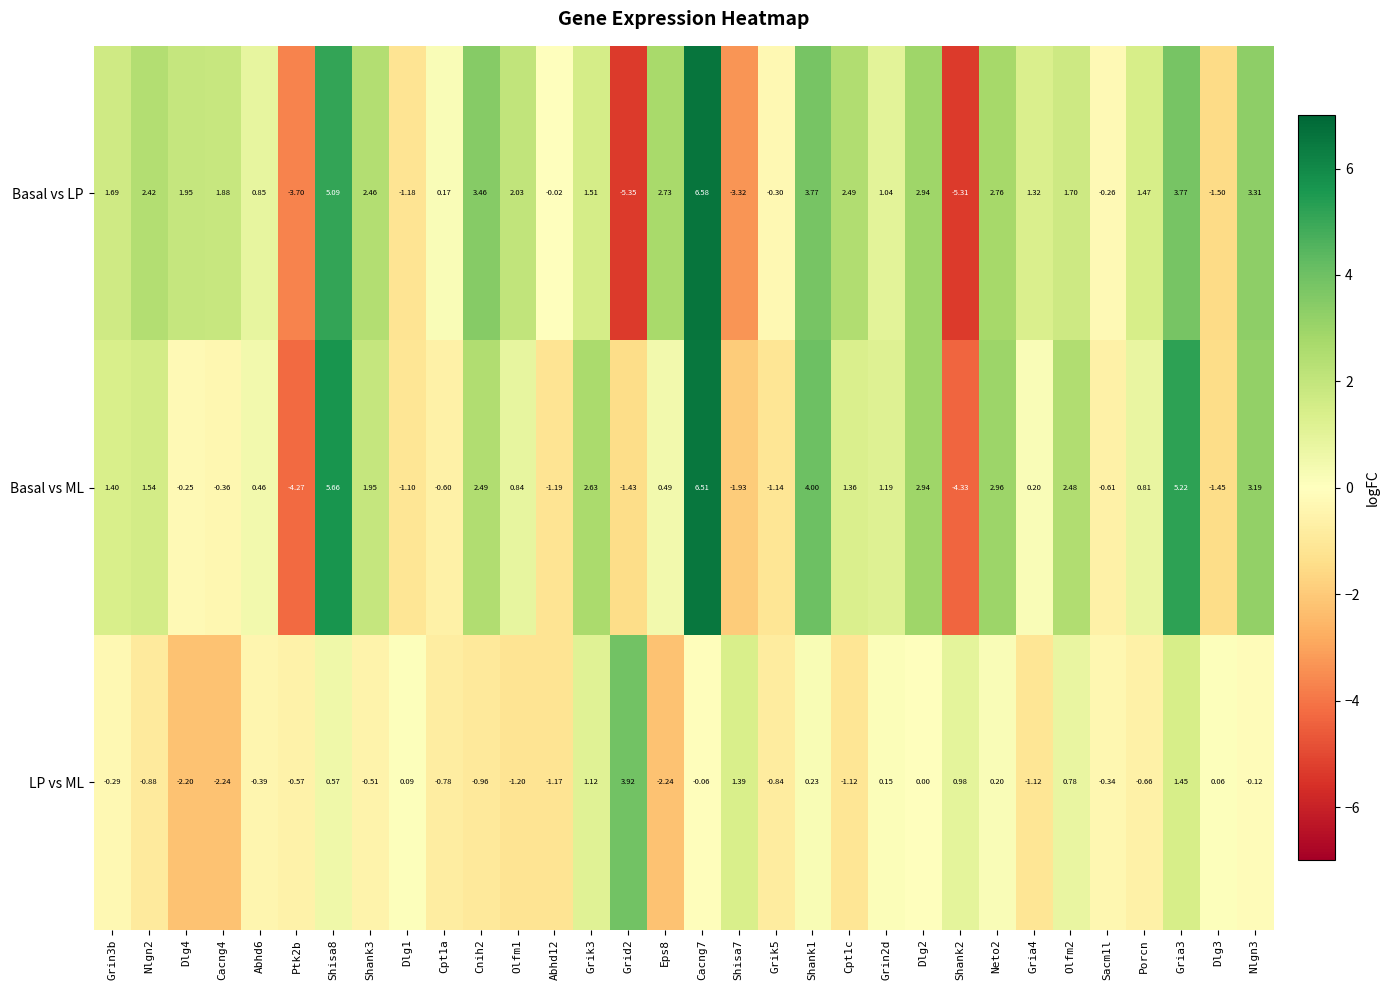

Between Grid2 and Cacng7, which series saw the biggest shift?

Basal vs LP